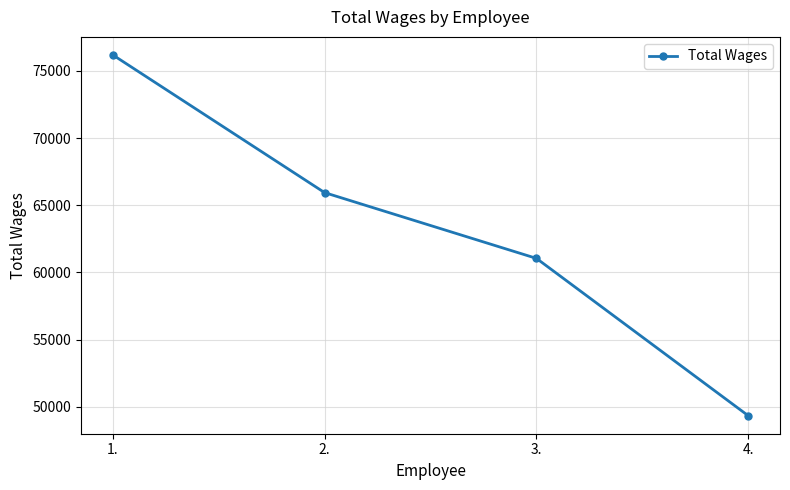

List the labels in order of value, largest first.

1., 2., 3., 4.